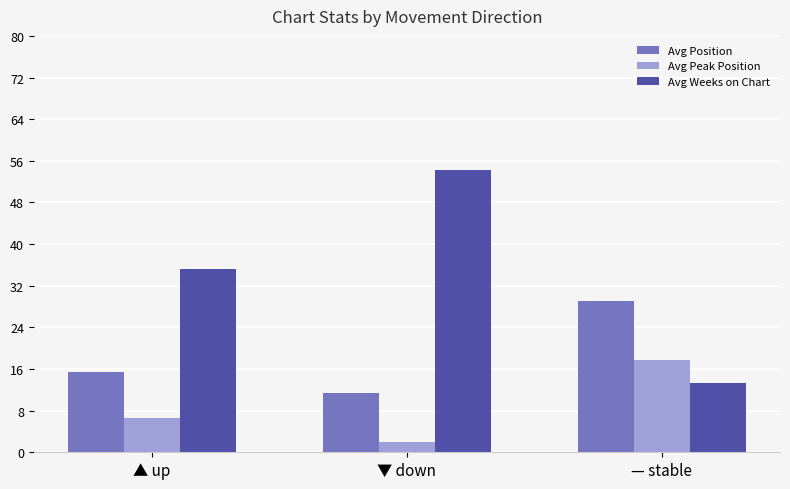

What is the highest value of the Avg Position series?

29.0